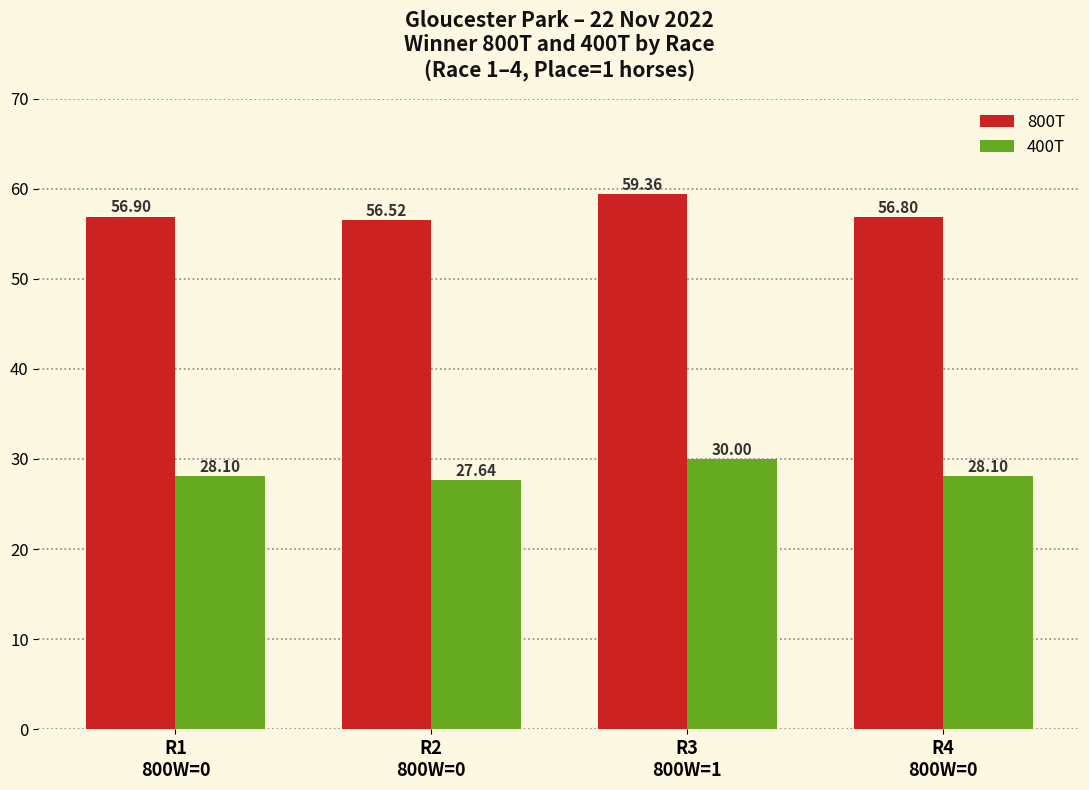

How many series are shown in this chart?

2